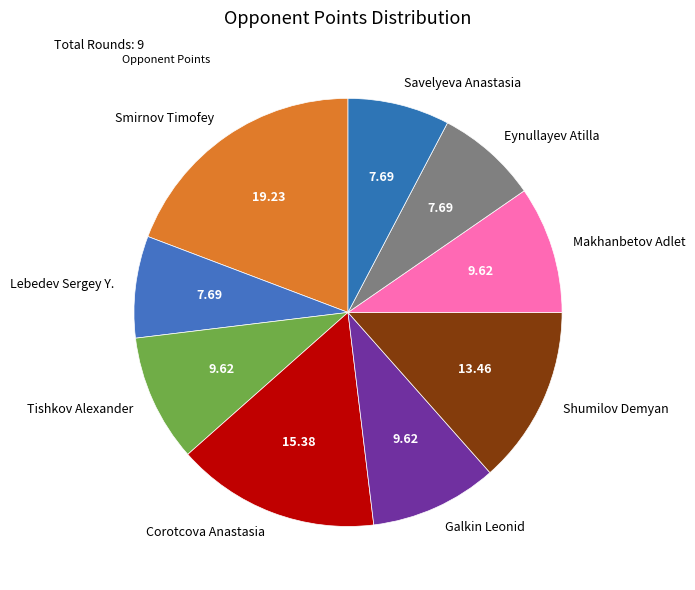

Combined, do Galkin Leonid and Savelyeva Anastasia account for over 50%?

No